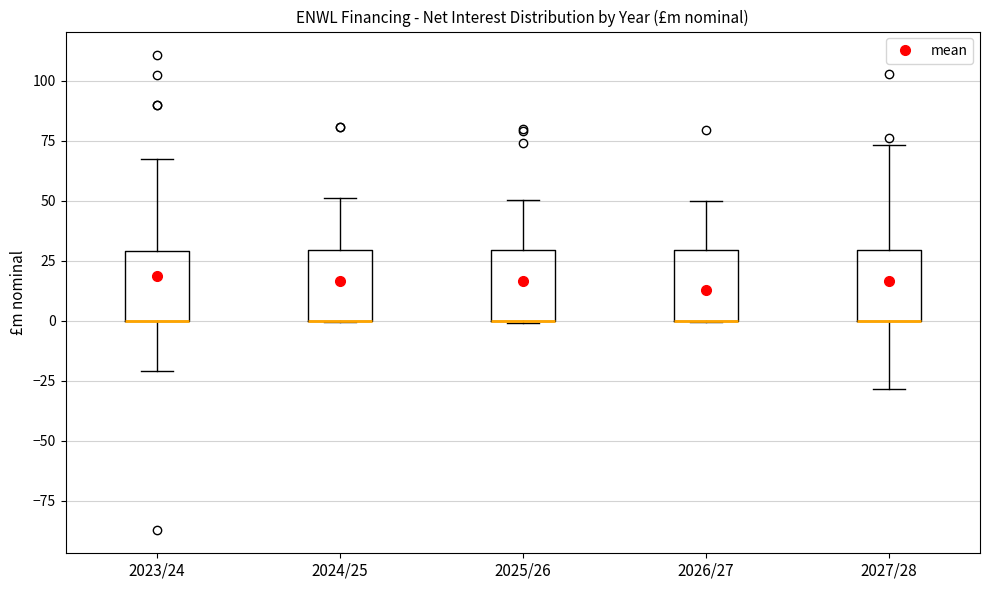

Reading left to right, transcribe this box plot: for each box, give where its median line is, the range the box spans, and where its two whiskers end, as read against the y-axis. The values are not printed on the chart, so give them approximately, as read against the axis.

2023/24: median 0 (drawn on the box's lower edge), box 0 to 30, whiskers -20 to 65
2024/25: median 0 (drawn on the box's lower edge), box 0 to 30, whiskers 0 to 50
2025/26: median 0 (drawn on the box's lower edge), box 0 to 30, whiskers 0 to 50
2026/27: median 0 (drawn on the box's lower edge), box 0 to 30, whiskers 0 to 50
2027/28: median 0 (drawn on the box's lower edge), box 0 to 30, whiskers -30 to 75